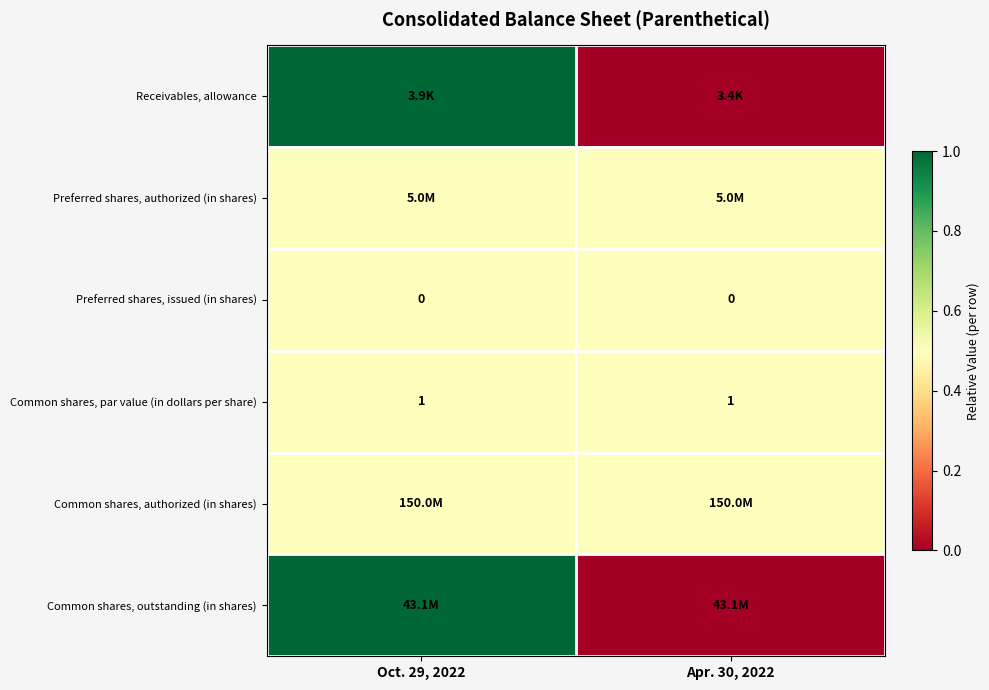

What is the minimum value for Common shares, par value (in dollars per share)?

1.0